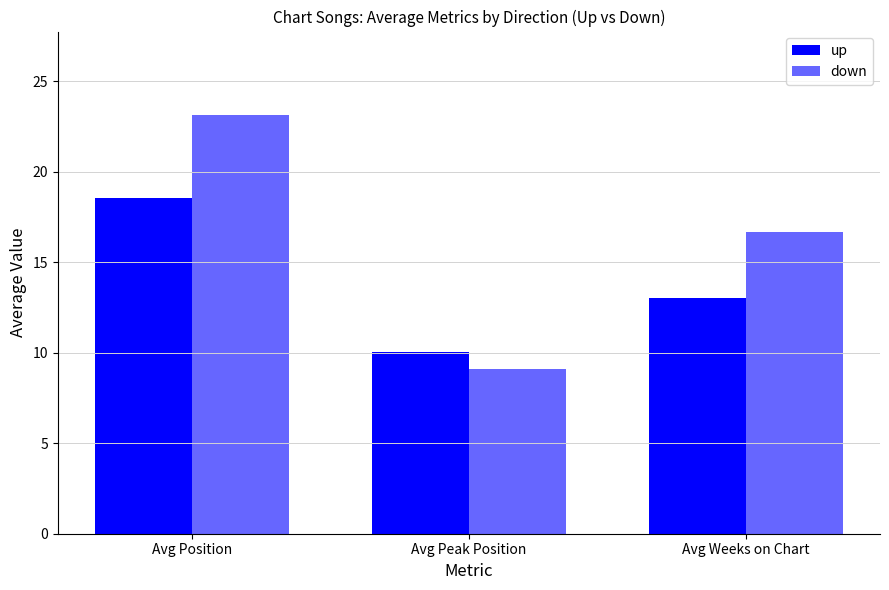

What is the label of the 3rd bar from the left?

Avg Weeks on Chart